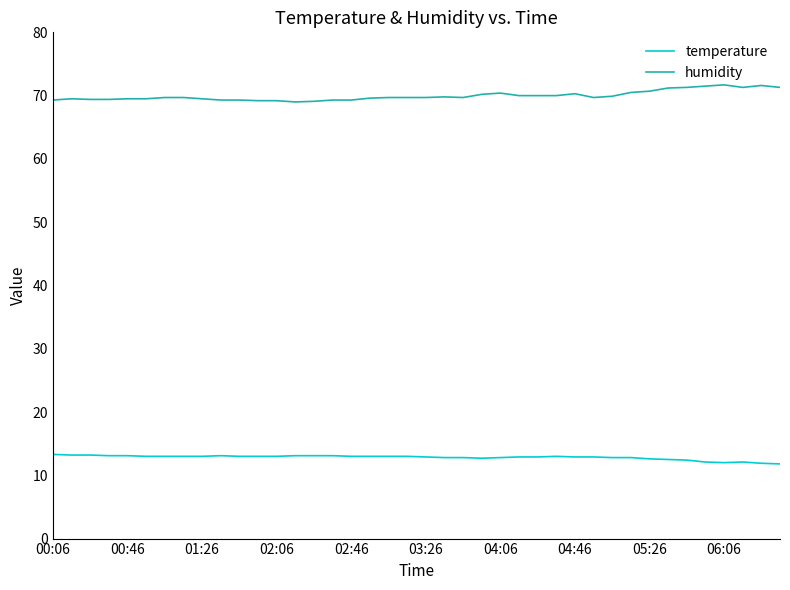

True or false: temperature and humidity cross at least once.

False